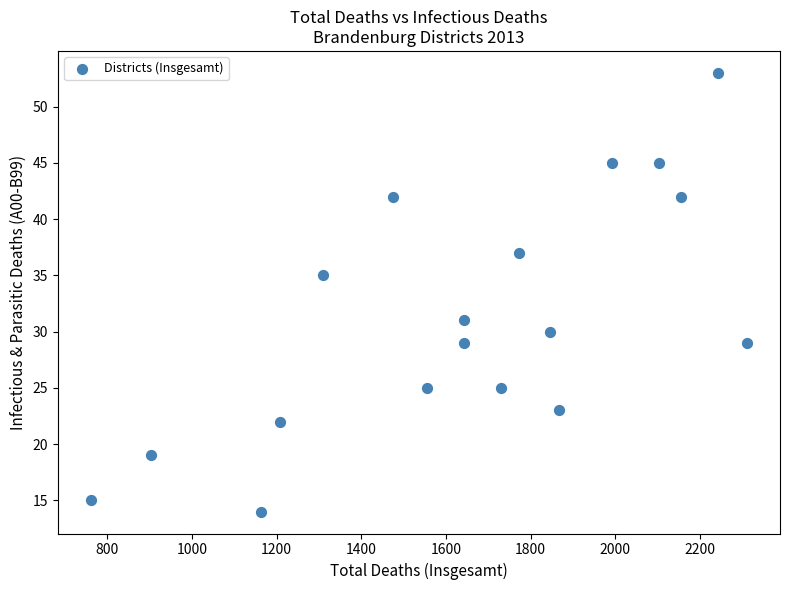

What is the range of X values (max minus min)?

1550